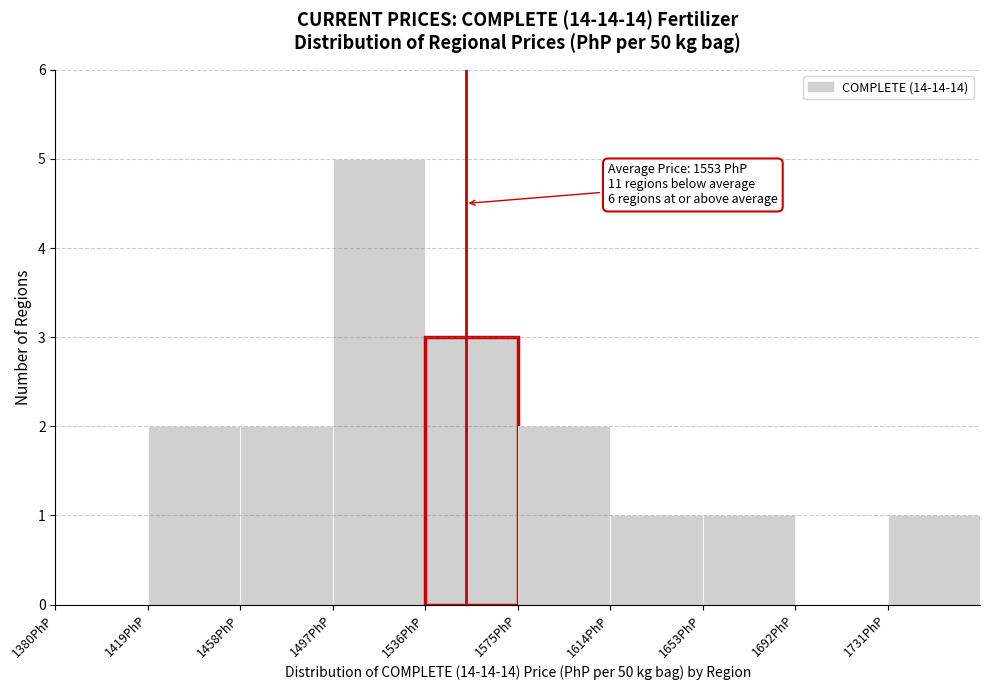

Which range on the x-axis has the tallest bar?

1497 to 1536